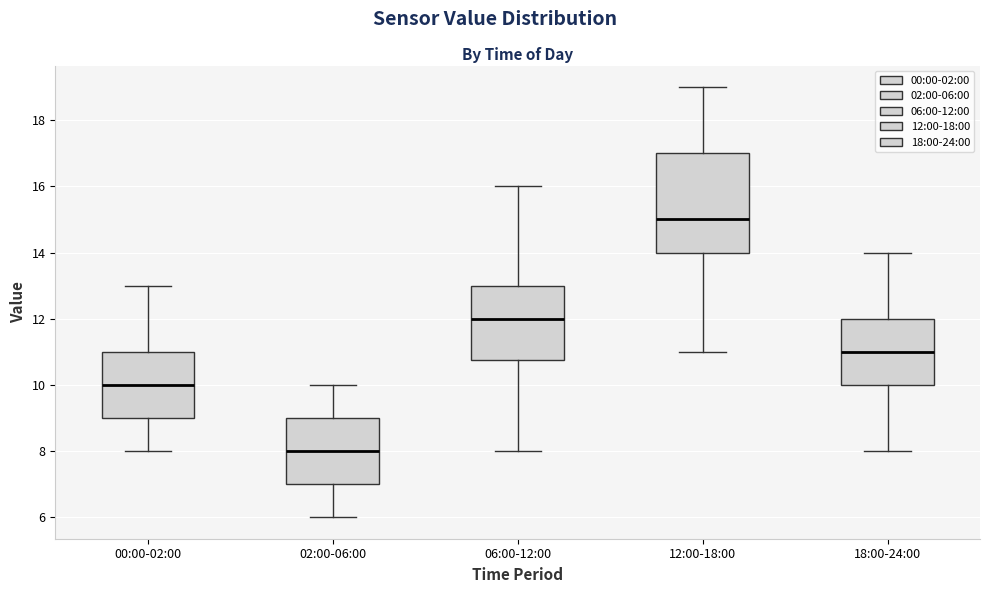

Reading left to right, read every box against the y-axis: the position of its median line, the range the box covers, and the ends of its whiskers. The values are not printed on the chart, so give them approximately, as read against the axis.

00:00-02:00: median 10.0, box 9.0 to 11.0, whiskers 8.0 to 13.0
02:00-06:00: median 8.0, box 7.0 to 9.0, whiskers 6.0 to 10.0
06:00-12:00: median 12.0, box 10.8 to 13.0, whiskers 8.0 to 16.0
12:00-18:00: median 15.0, box 14.0 to 17.0, whiskers 11.0 to 19.0
18:00-24:00: median 11.0, box 10.0 to 12.0, whiskers 8.0 to 14.0